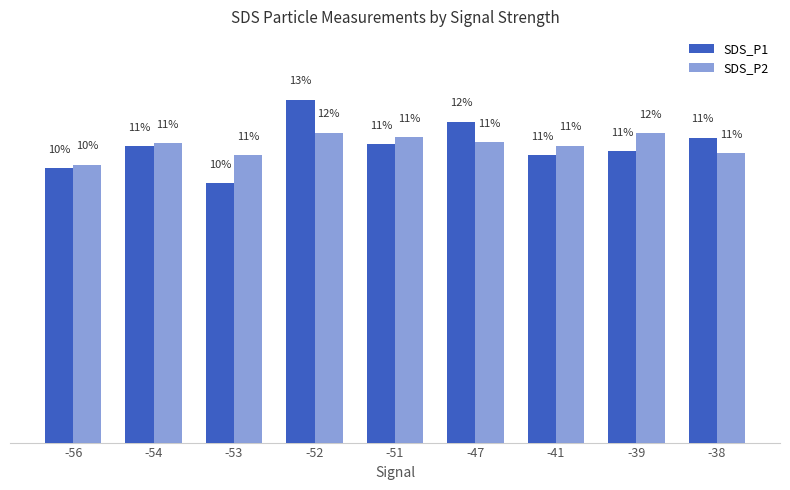

Does the chart contain any negative values?

No